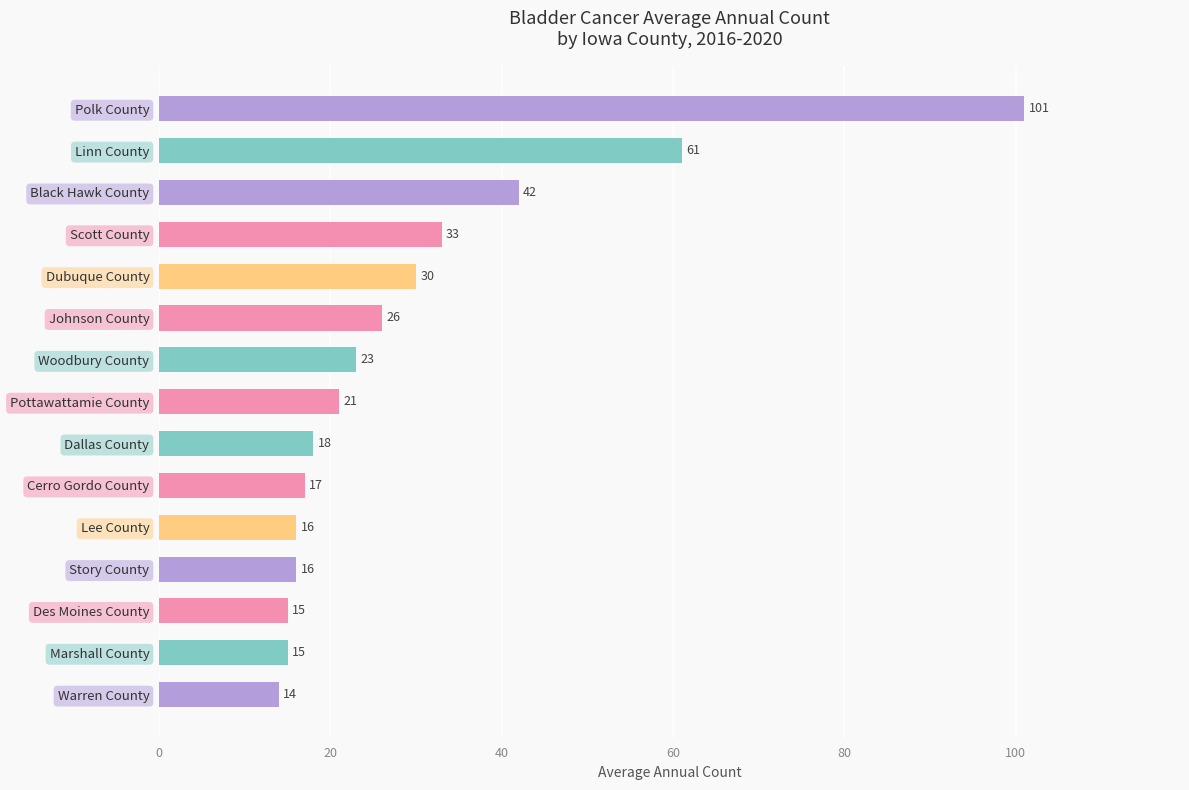

Does the chart contain stacked bars?

No